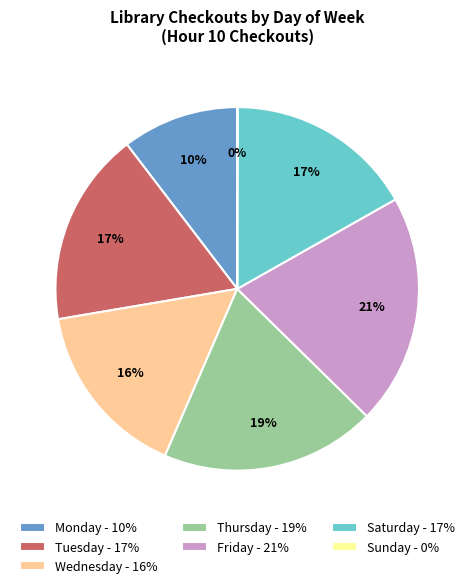

Which slice is the largest?

Friday